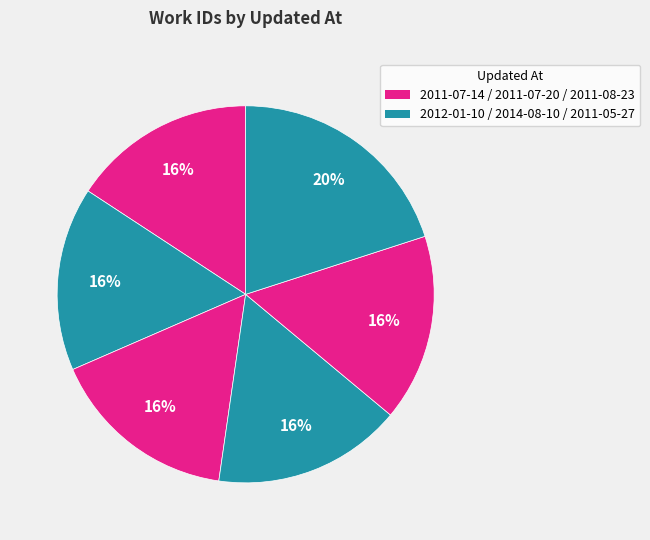

How many segments does this pie chart have?

6